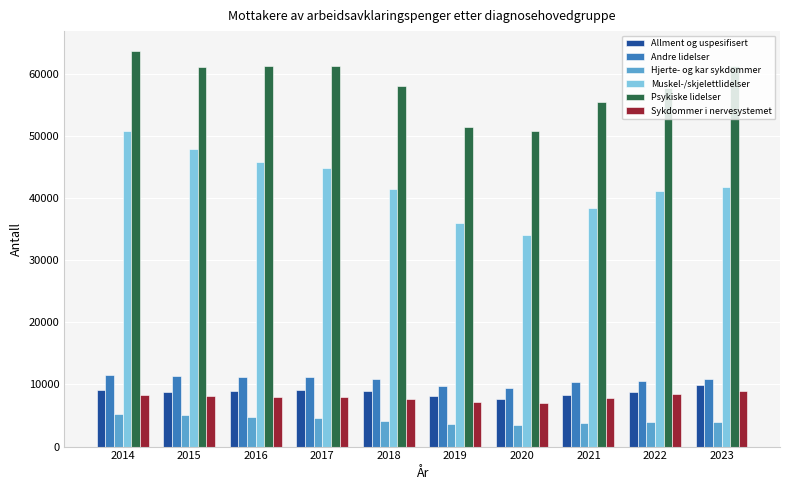

What is the sum of the Muskel-/skjelettlidelser values at 2017 and 2016?

90576